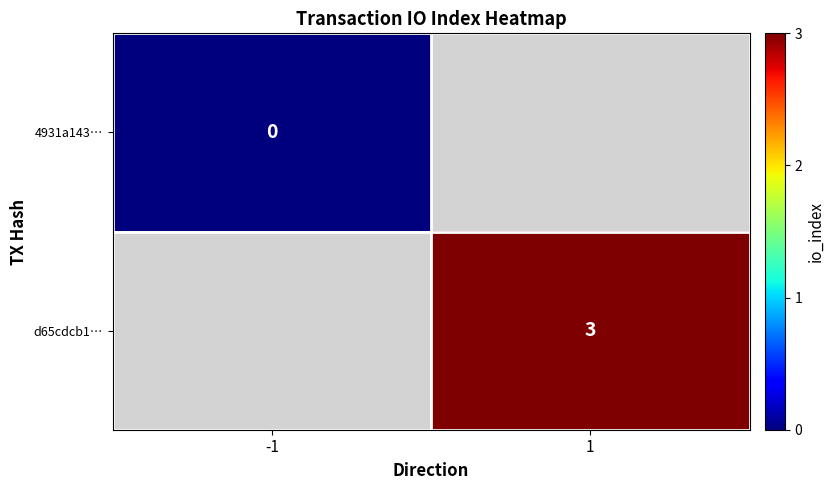

Is the value of 4931a143… at -1 greater than the value of d65cdcb1… at 1?

No